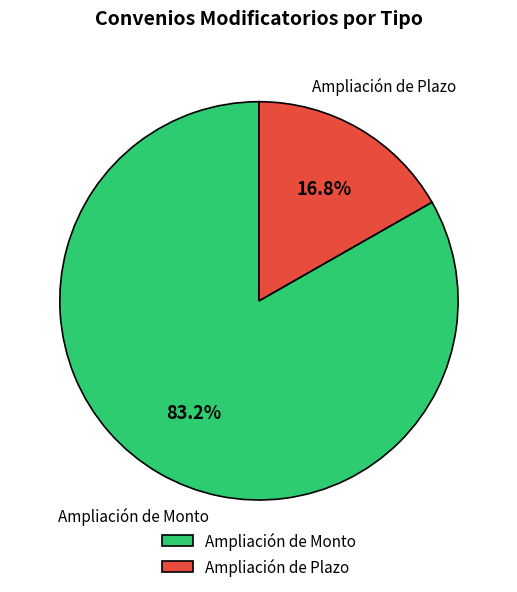

What percentage is NOT represented by Ampliación de Monto?

16.8%